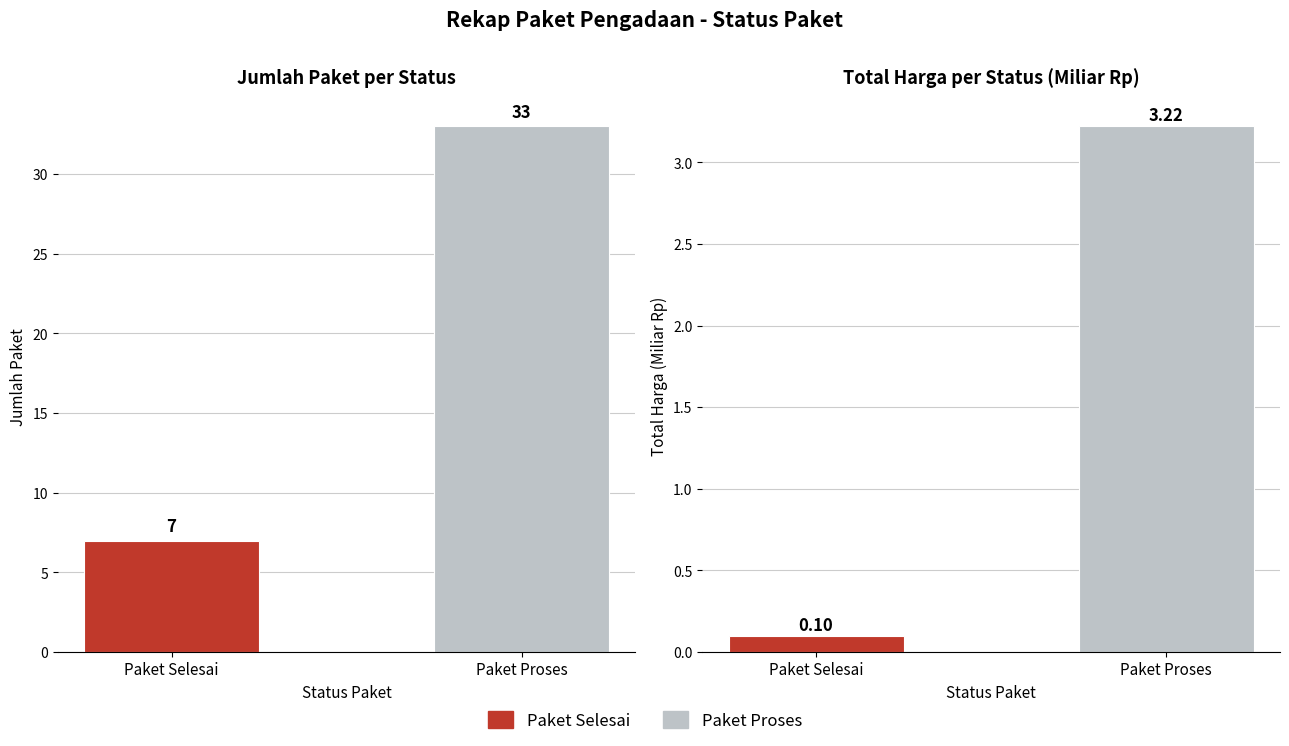

Does the chart contain any negative values?

No